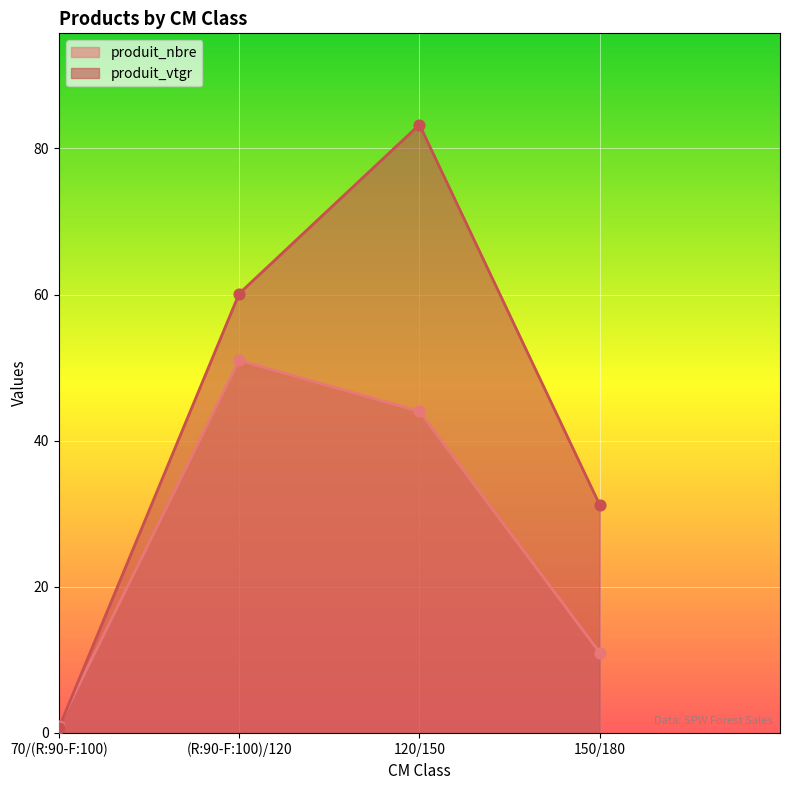

Which series has the largest total across all categories?

produit_vtgr